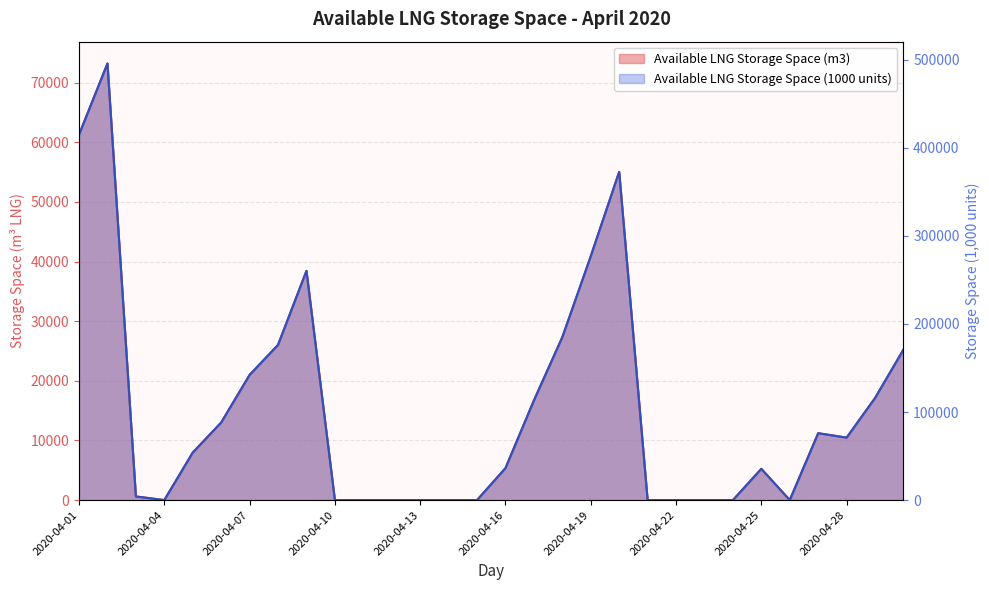

How many data points in Available LNG Storage Space (1000 units) are above 53969?

14